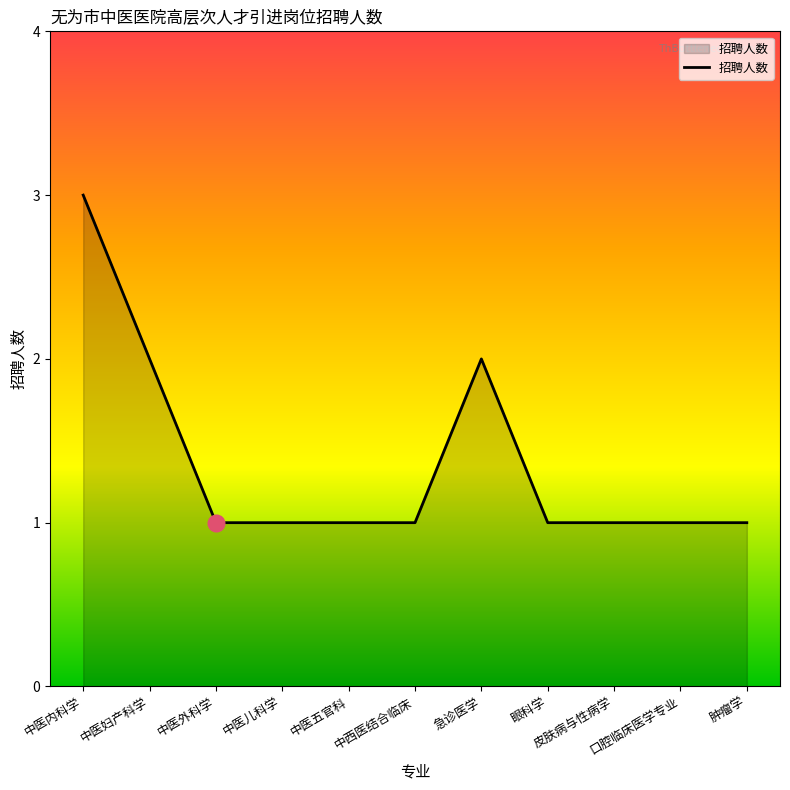

Does the chart have visible grid lines?

No